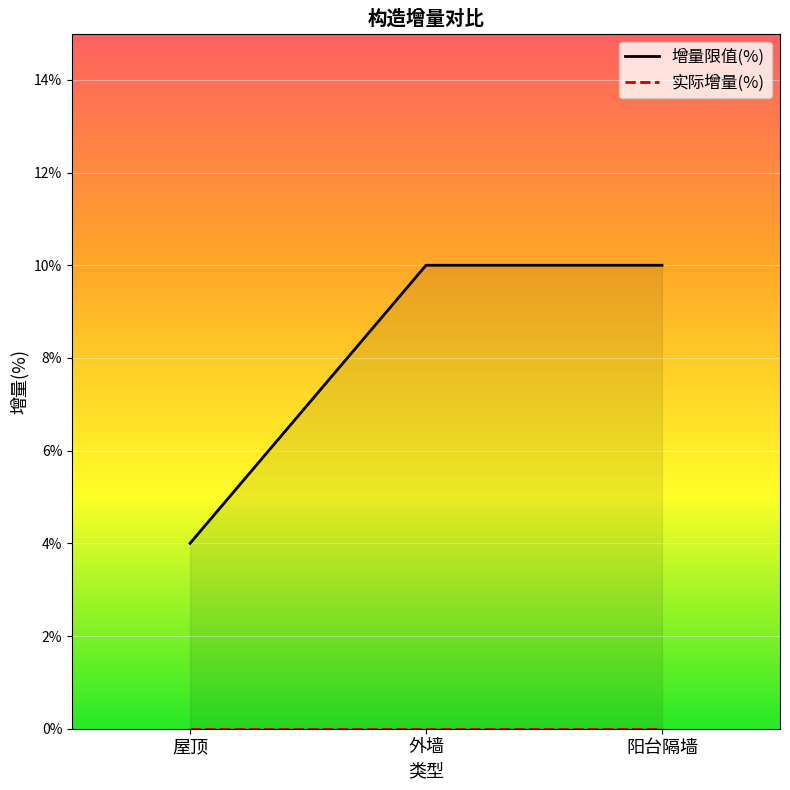

Approximately how many times larger is the value at 屋顶 compared to 外墙?

0.4